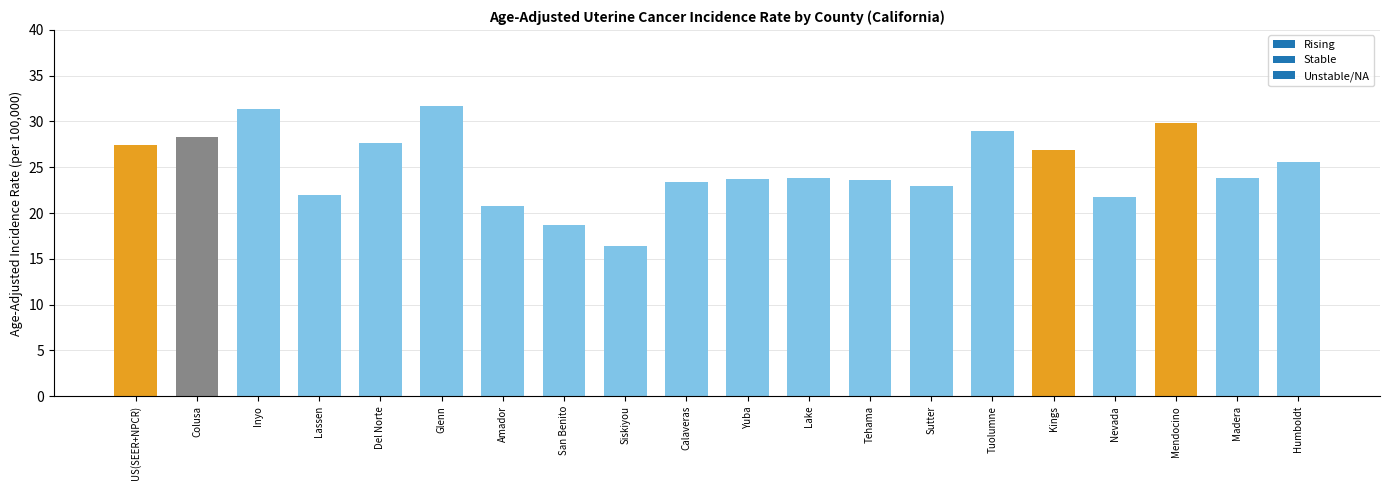

What position from the left is Amador?

7